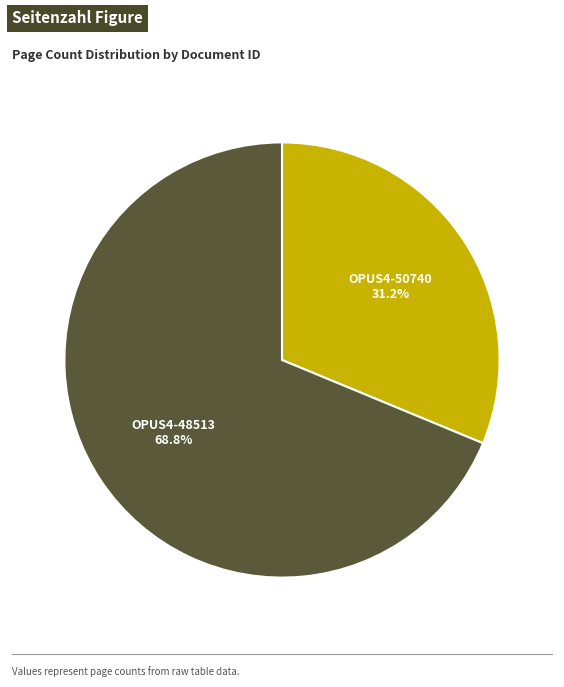

Which has a higher value, OPUS4-50740 or OPUS4-48513?

OPUS4-48513